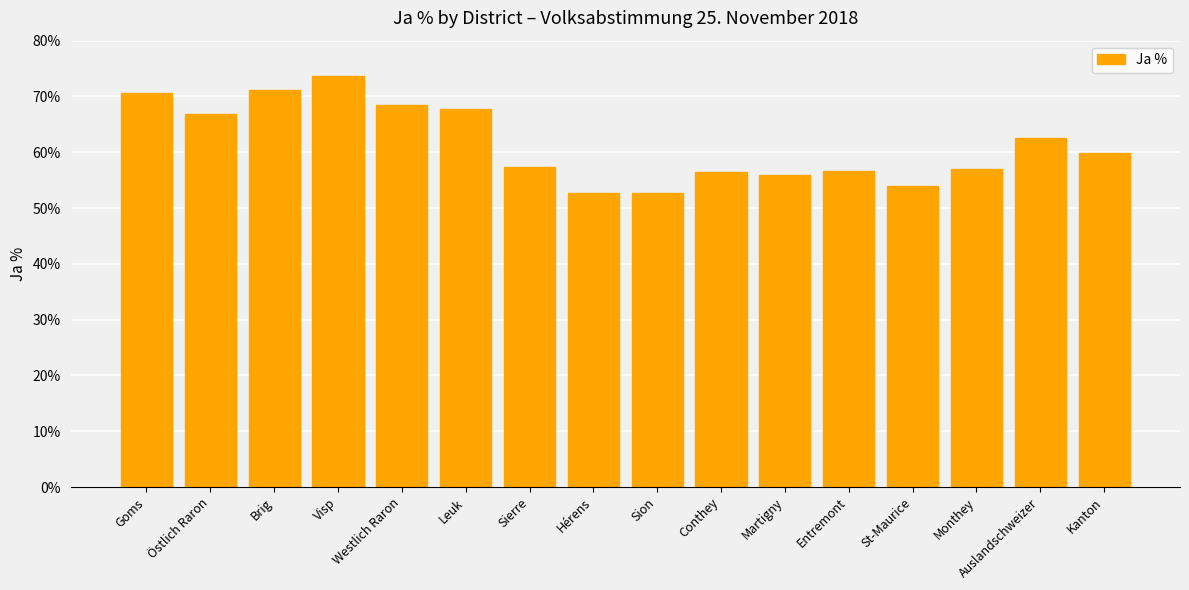

Count the number of categories in the chart.

16